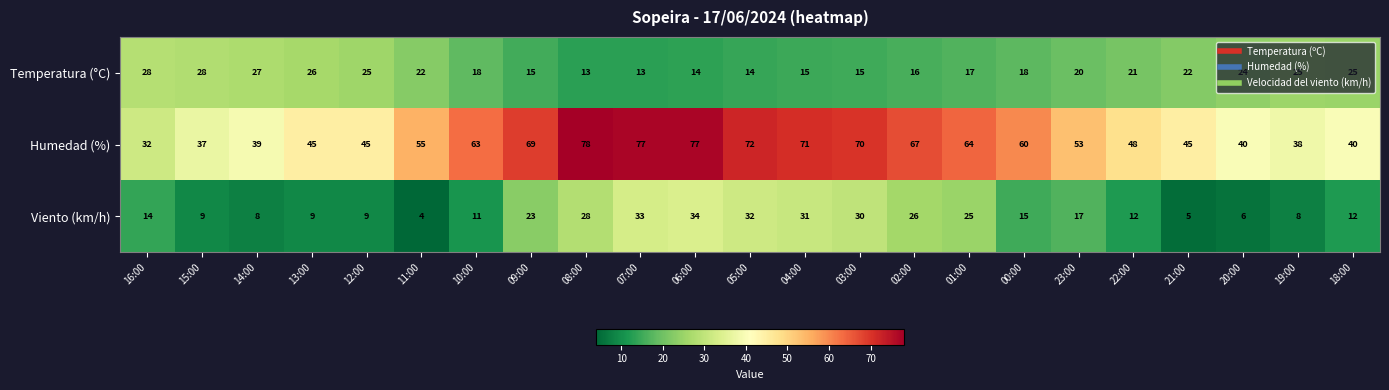

What is the sum of the Humedad (%) values at 12:00 and 03:00?

115